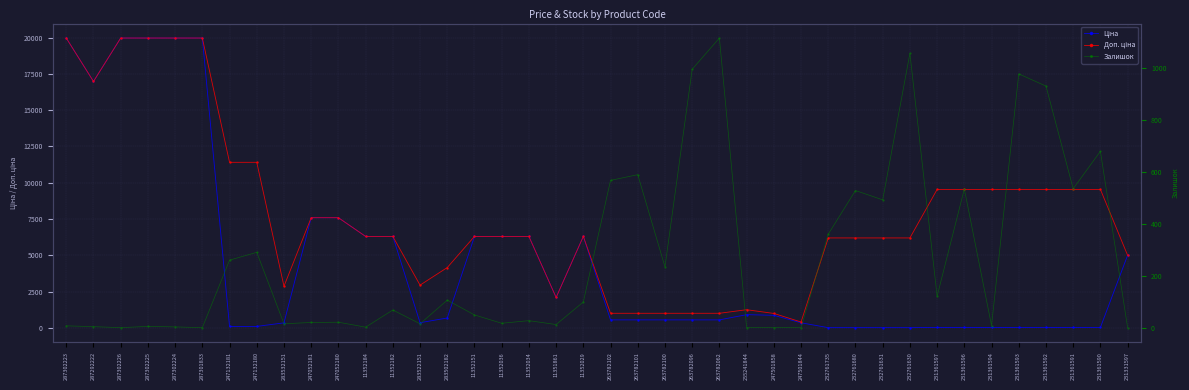

Which category has the highest value in the Доп. ціна series?

287302223